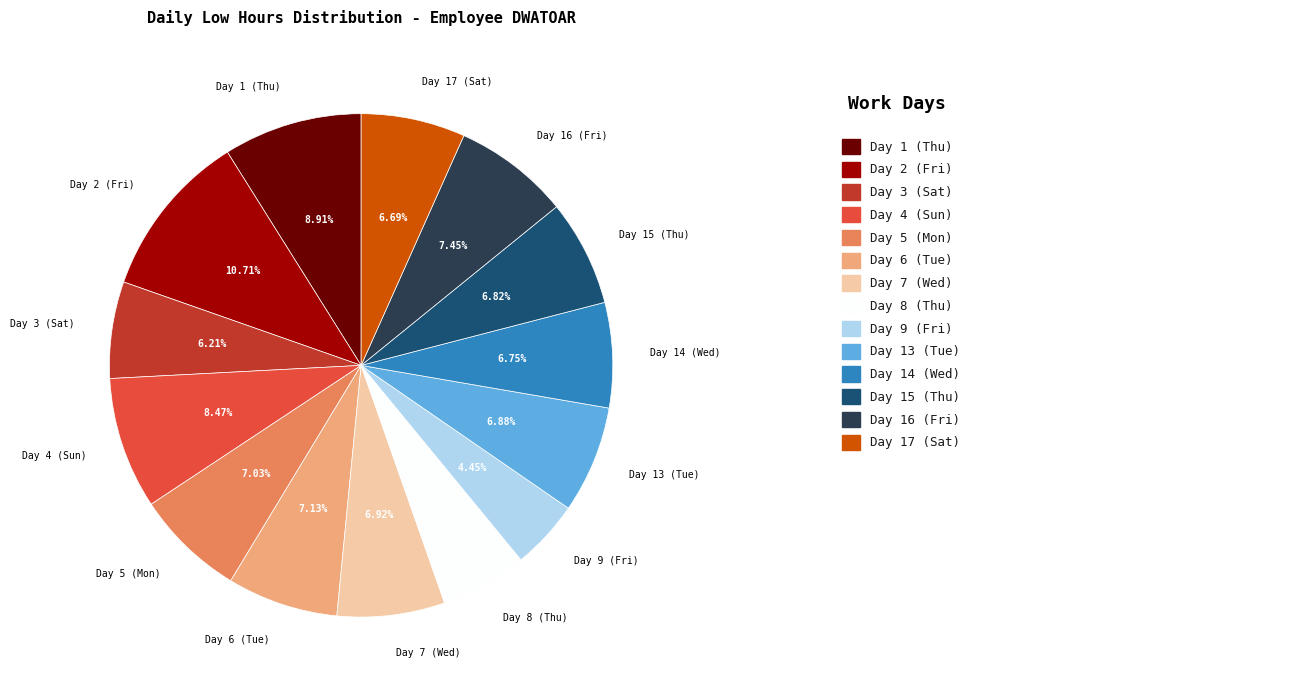

Is there a majority slice in this chart?

No